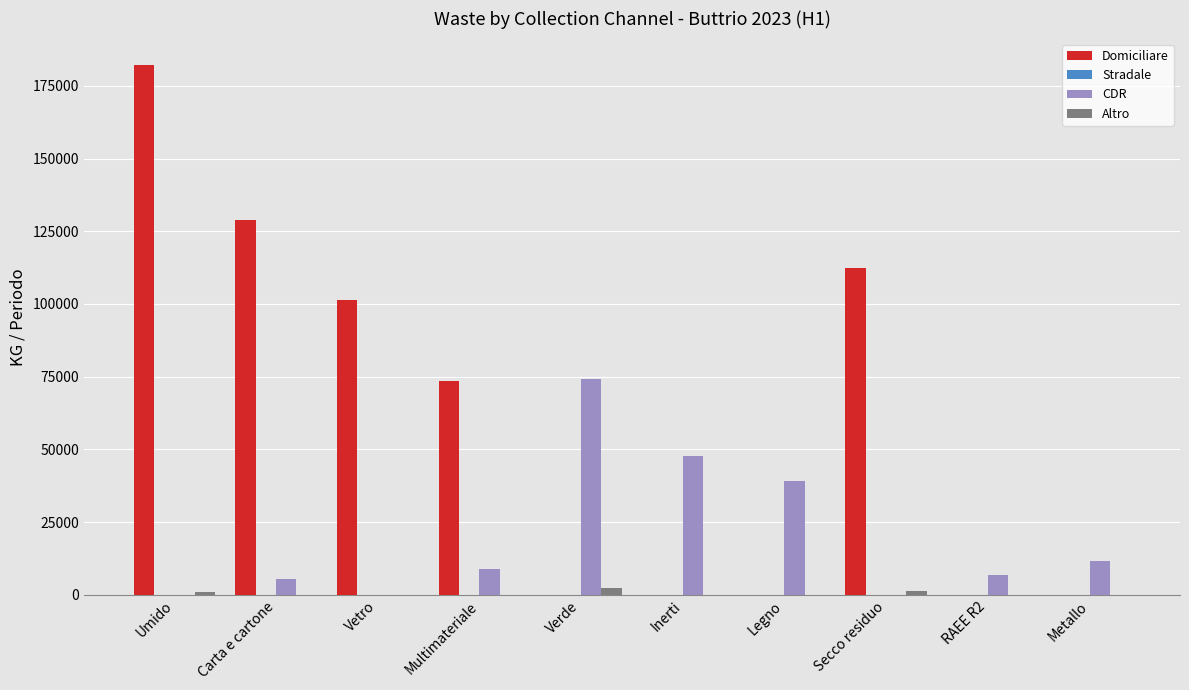

Which series changed the most between Carta e cartone and Legno?

Domiciliare